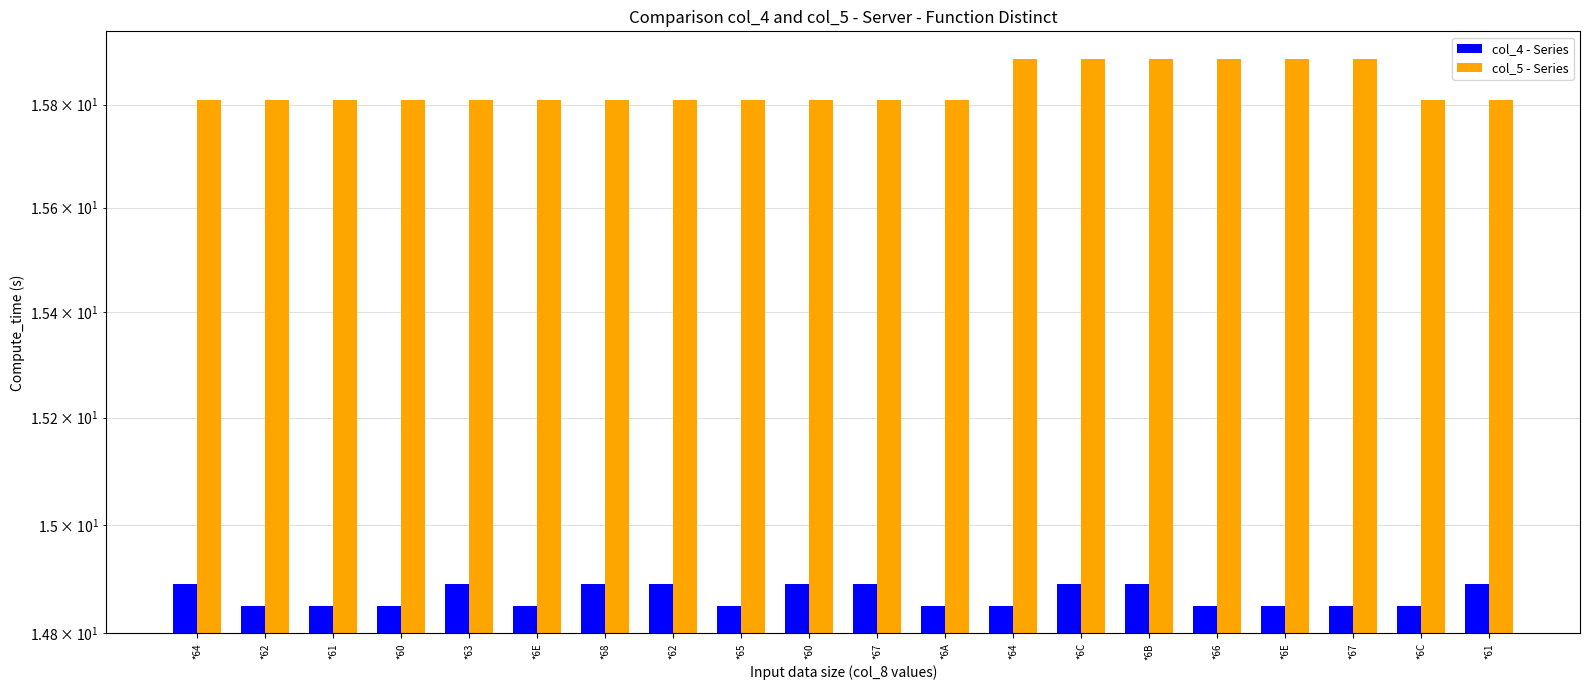

What is the sum of the col_4 - Series values at *62 and *63?

29.7